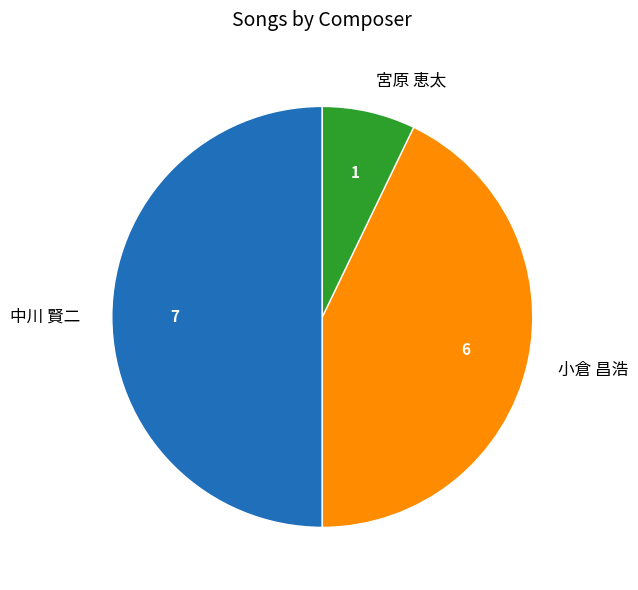

What is the largest slice in the pie chart?

中川 賢二